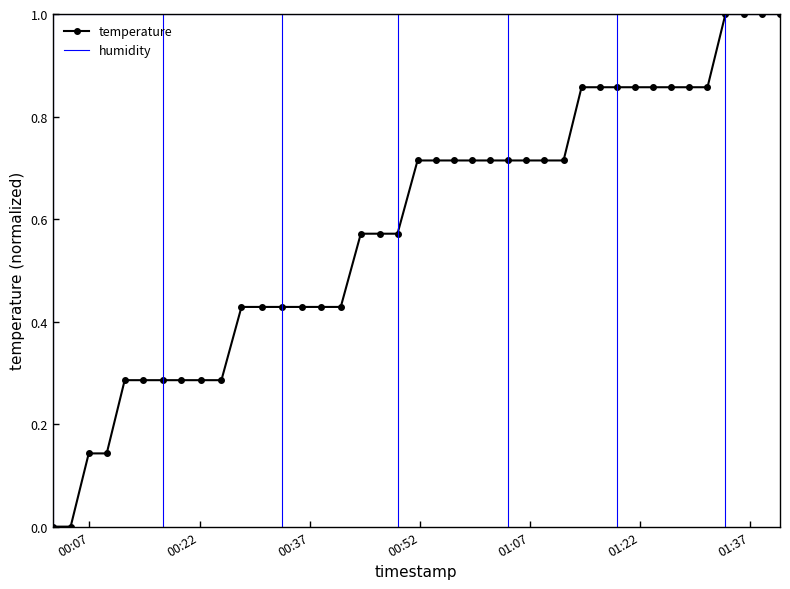

True or false: the data shows 0.5 at 2022-12-29T01:14:04.

False